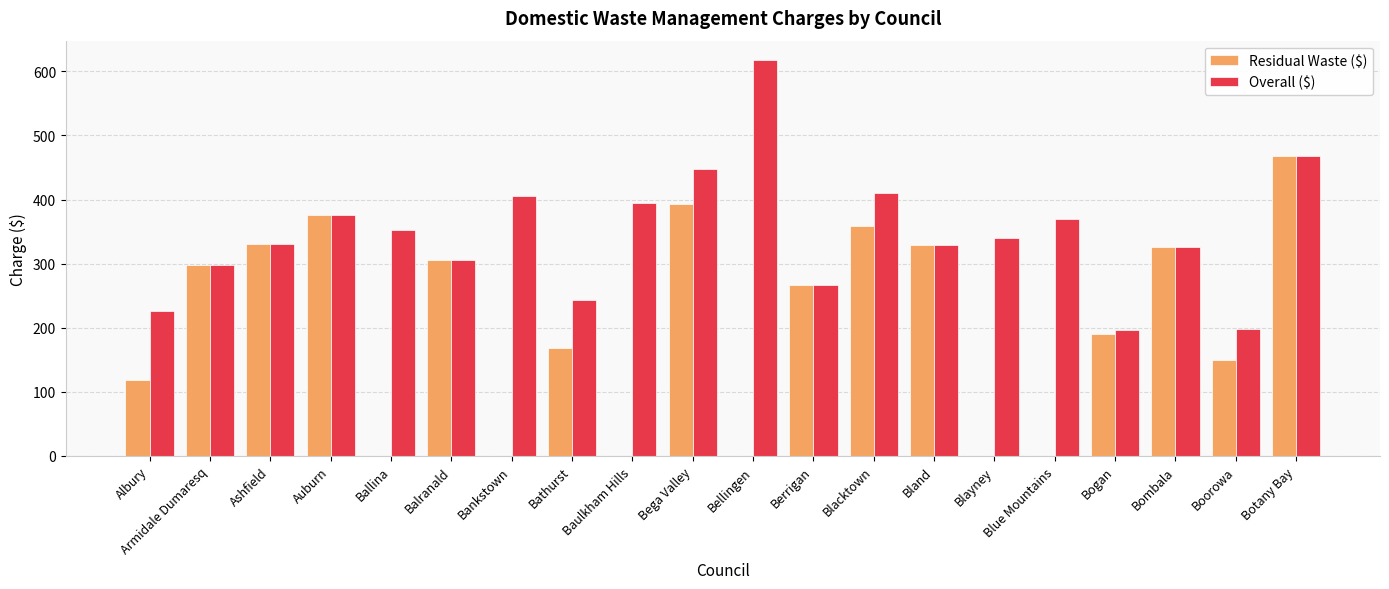

Which series has the largest total across all categories?

Overall ($)